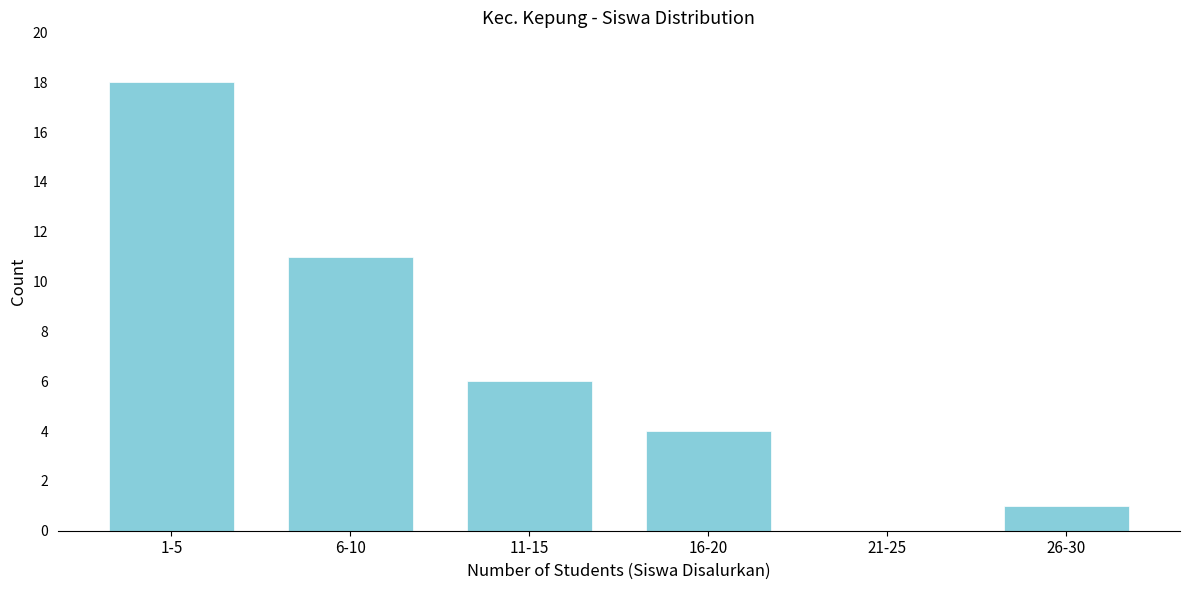

Reading left to right, list all the values displayed in this chart.

1-5=18	6-10=11	11-15=6	16-20=4	21-25=0	26-30=1